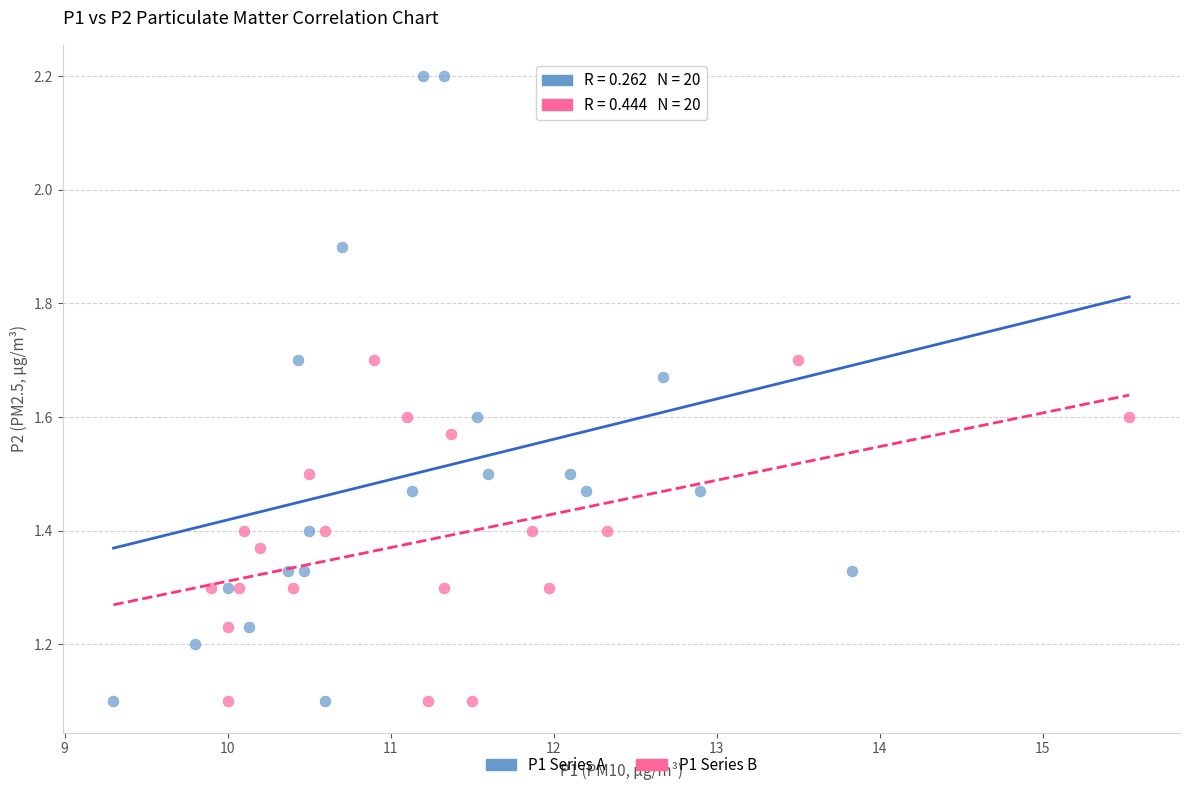

Which series contains the highest Y value?

P1 Series A